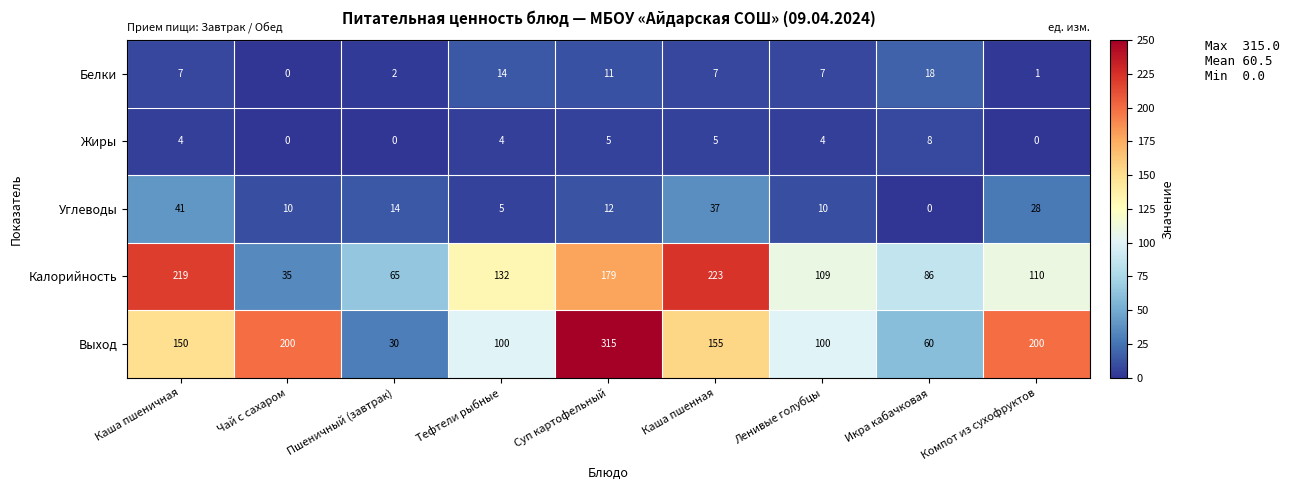

The value of Углеводы at Икра кабачковая is 0. True or false?

True